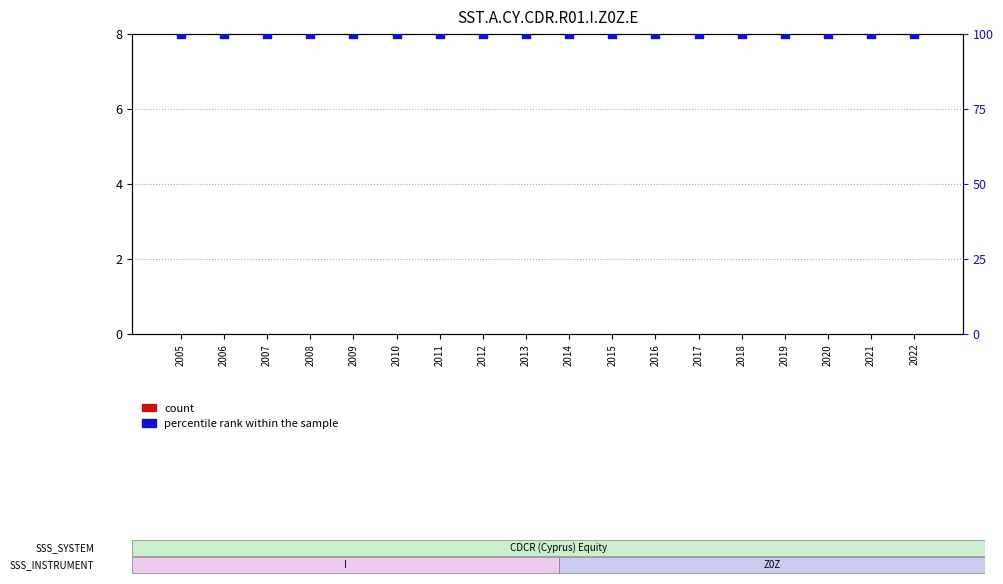

What is the total value across all series at 2007?

100